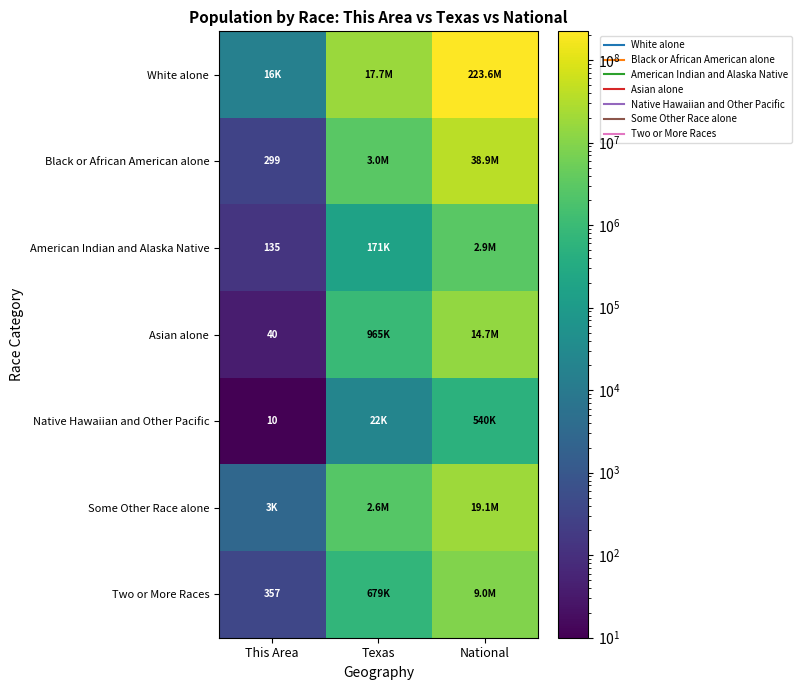

Rank the series by their maximum value, from lowest to highest.

Native Hawaiian and Other Pacific, American Indian and Alaska Native, Two or More Races, Asian alone, Some Other Race alone, Black or African American alone, White alone